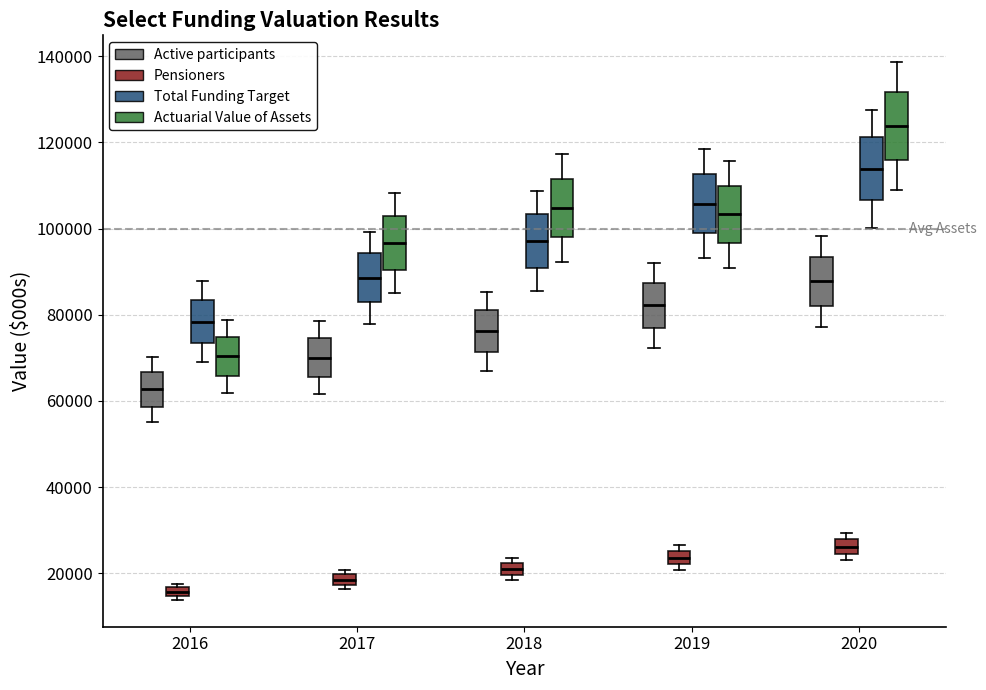

Where does the lower whisker of the box for 2016 (Actuarial Value of Assets) end on the y-axis? The values are not printed on the chart, so give them approximately, as read against the axis.

62000